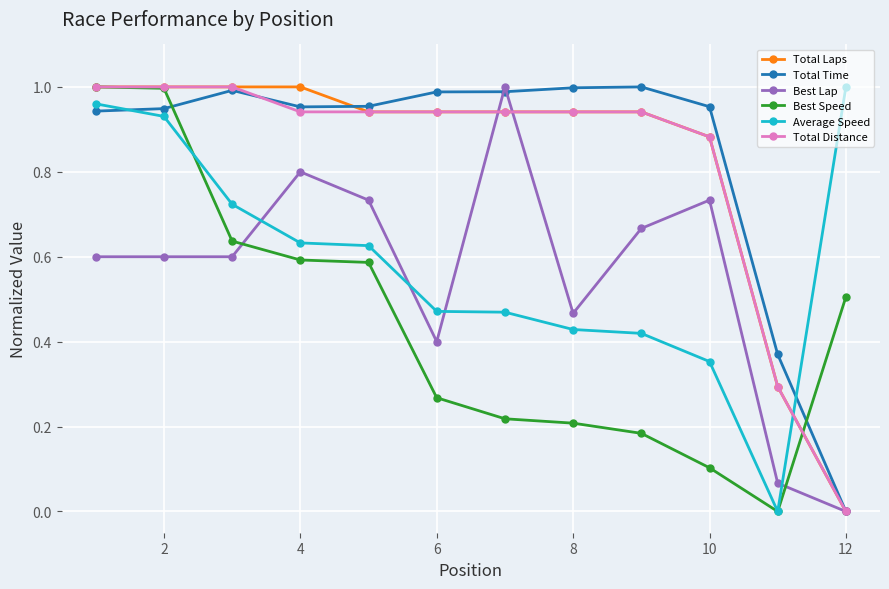

Count the number of data series in this chart.

6